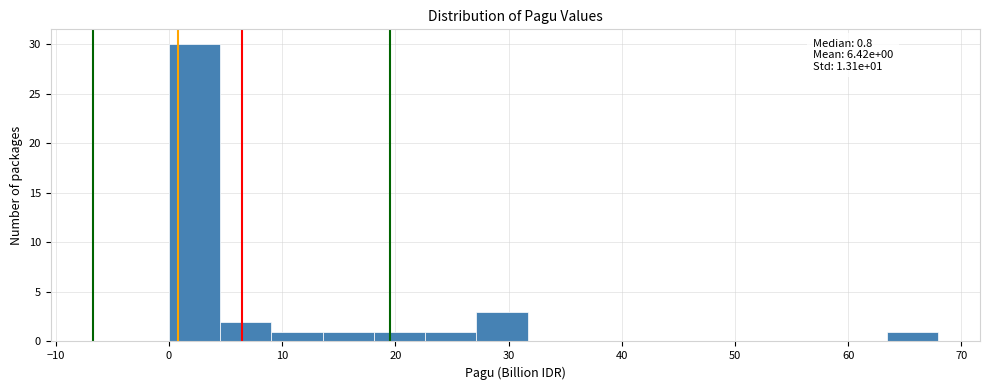

Which range on the x-axis has the tallest bar?

0 to 5